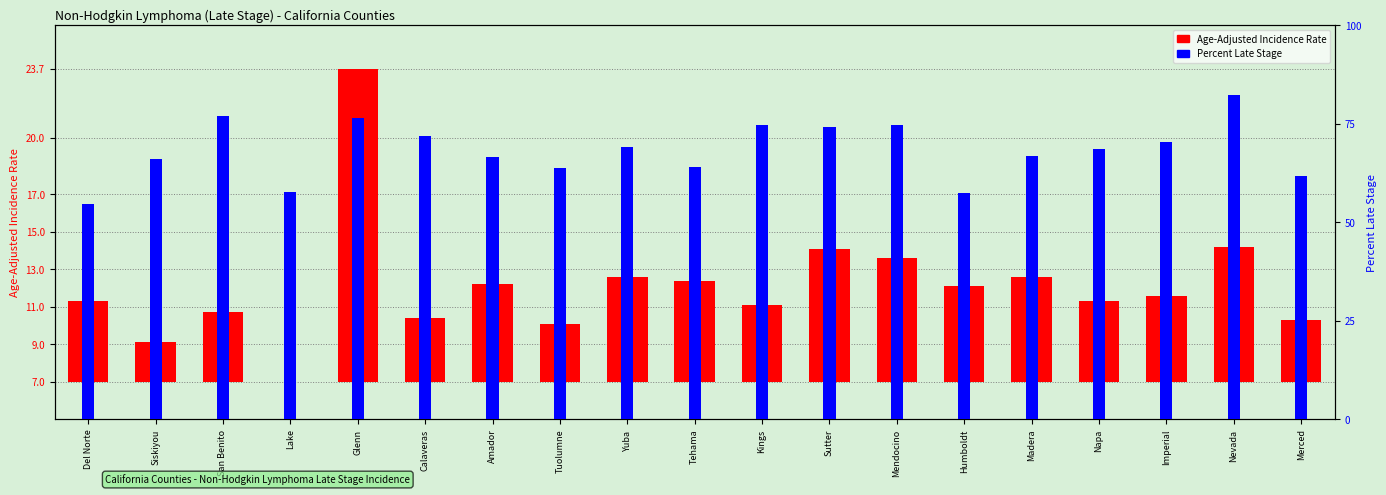

How many data points does each series have?

19